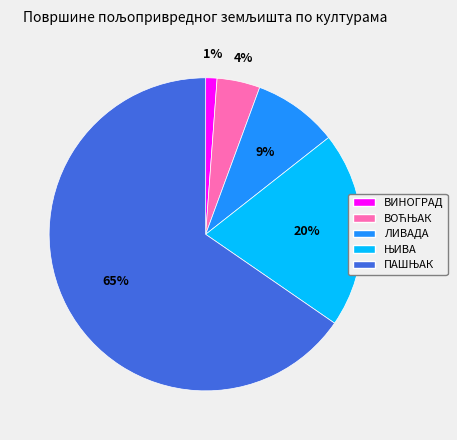

What is the smallest slice in the pie chart?

ВИНОГРАД